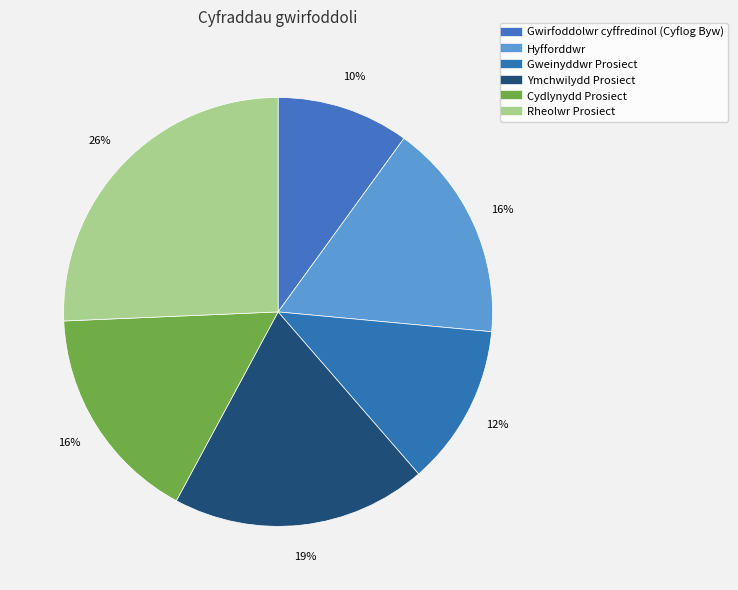

Approximately how many times larger is the value at Rheolwr Prosiect compared to Ymchwilydd Prosiect?

1.3